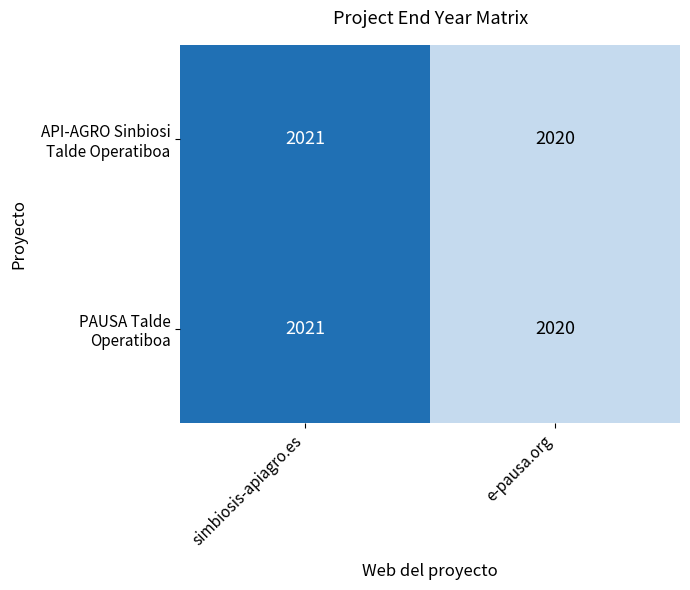

What is the smallest value displayed?

2020